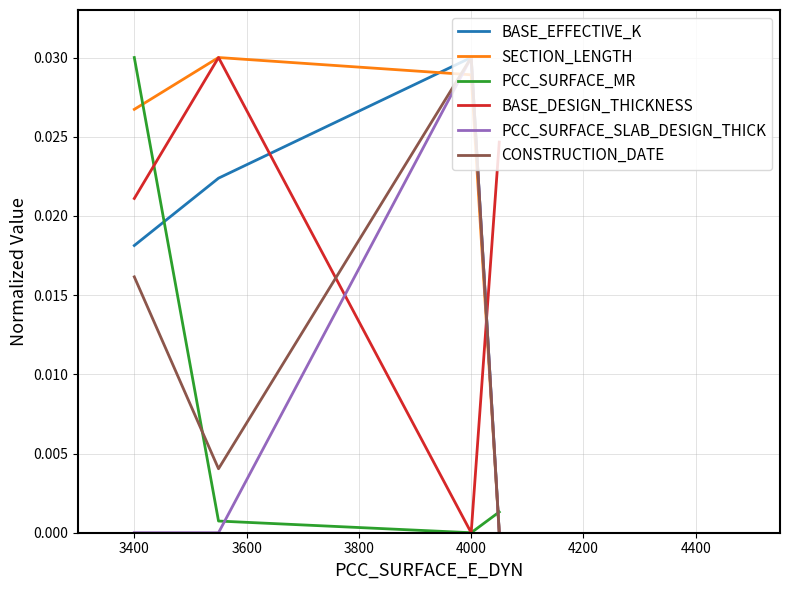

Which series has the largest total across all categories?

SECTION_LENGTH